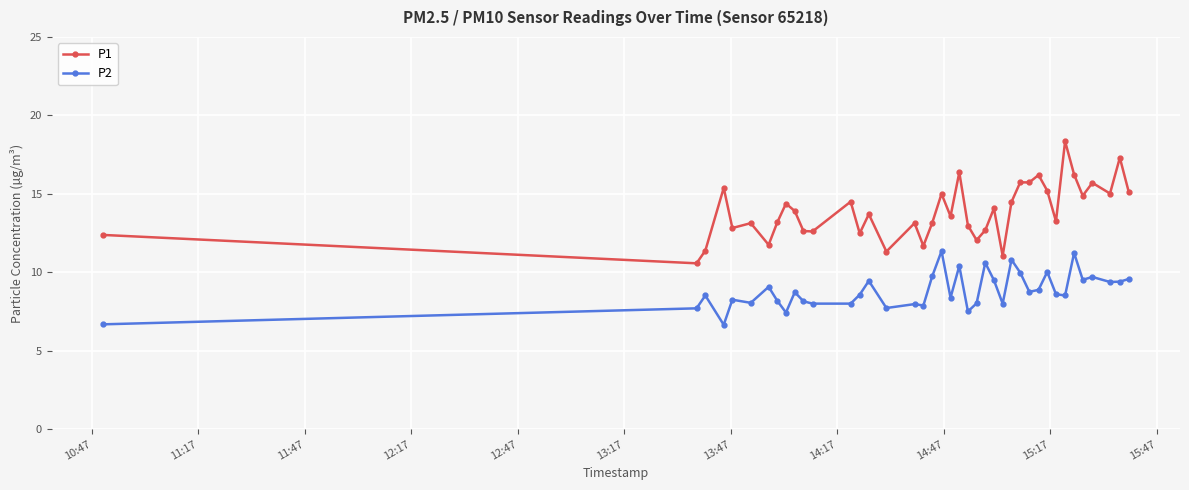

Which series has the largest range (max minus min)?

P1